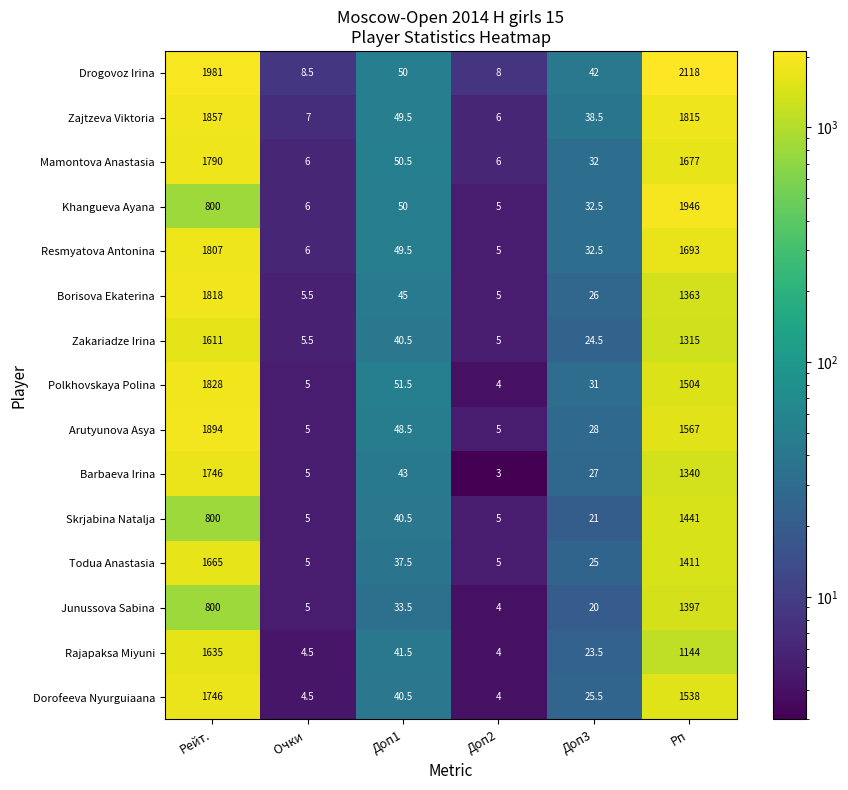

At which category is the sum across all series the highest?

Рейт.